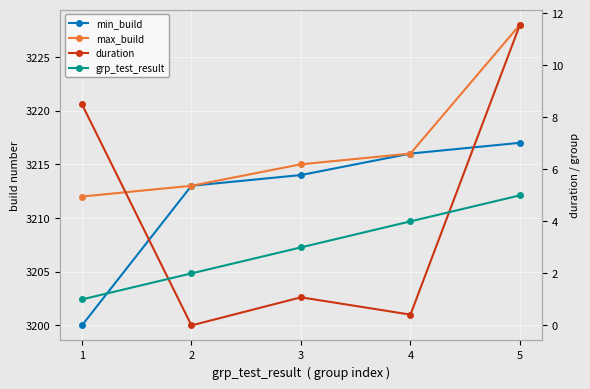

What is the total value across all series at 4?

6436.4